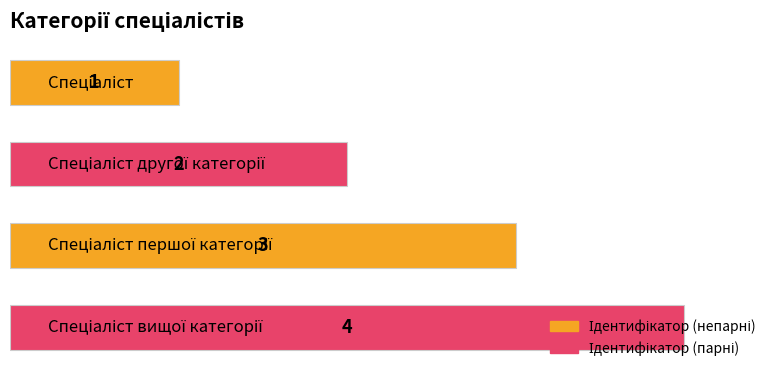

What is the difference between the maximum and minimum values?

3